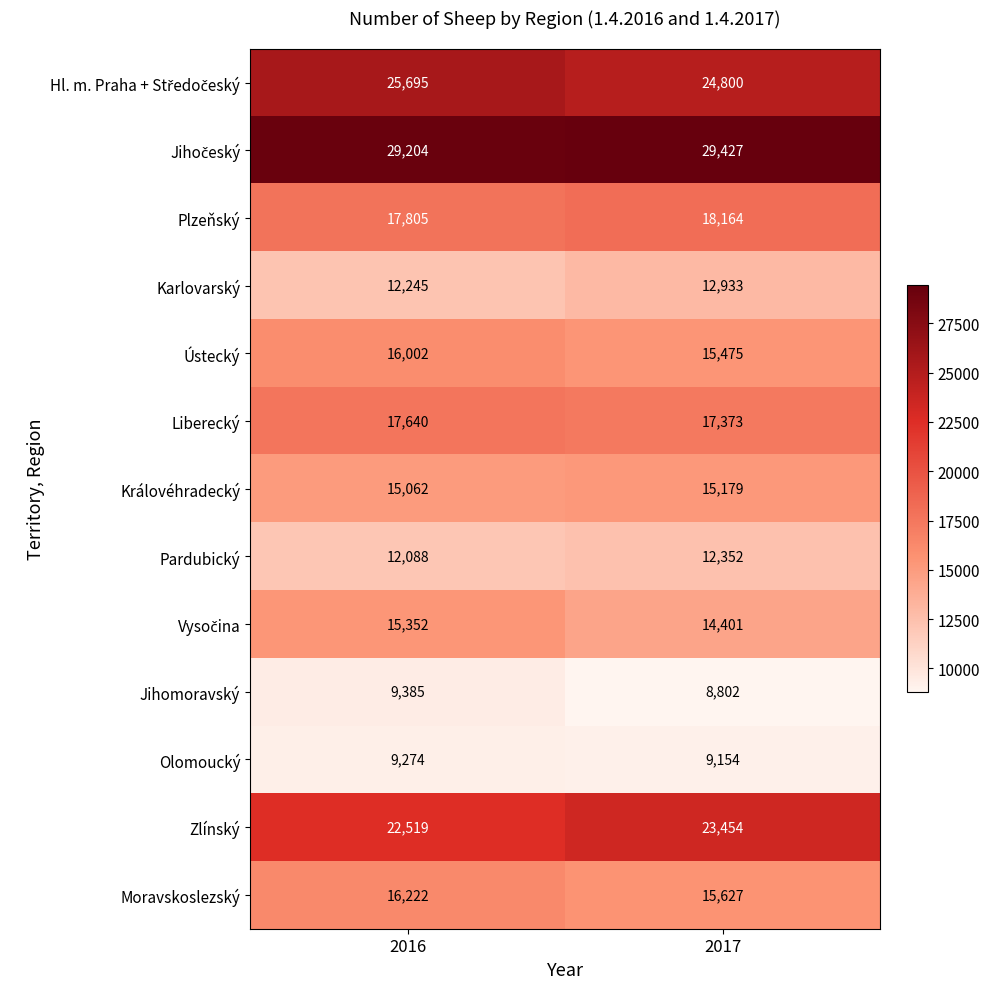

Where is Pardubický nearest to the value 12220?

2016